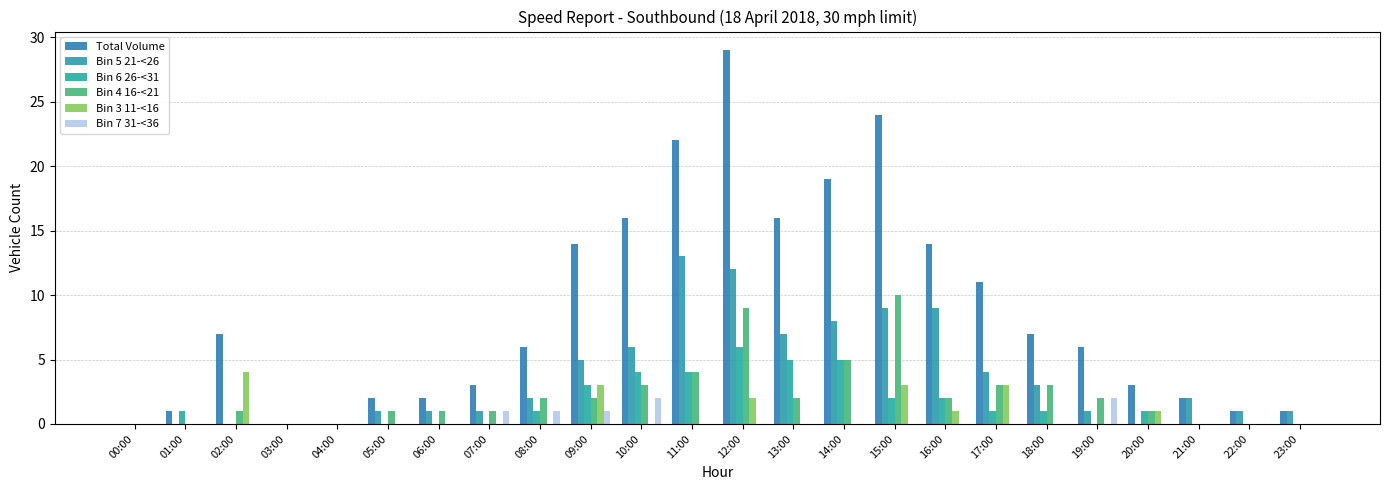

What is the maximum value for Bin 5 21-<26?

13